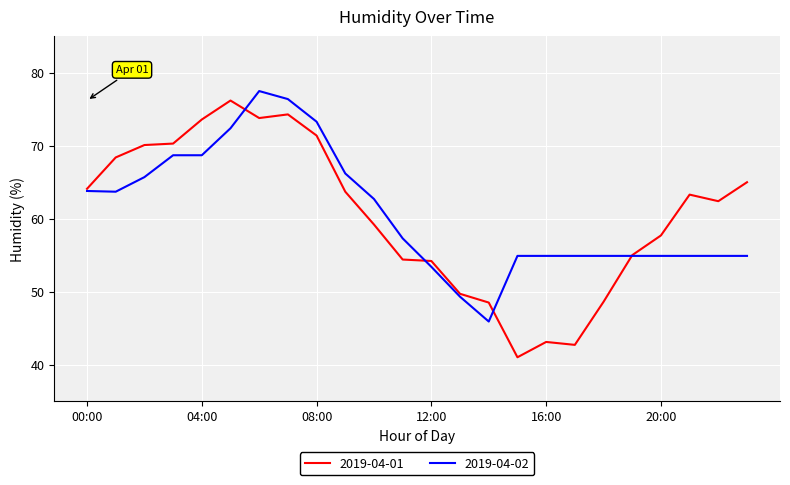

What is the greatest value displayed?

77.5